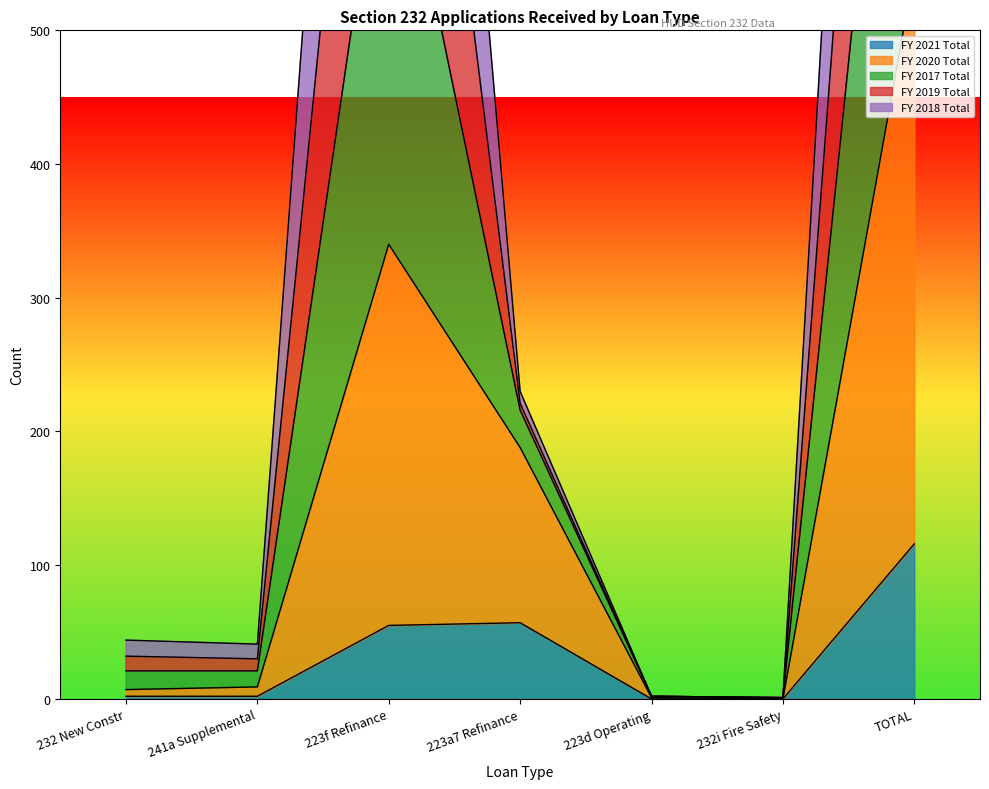

True or false: FY 2020 Total has a value of 545 at TOTAL.

True